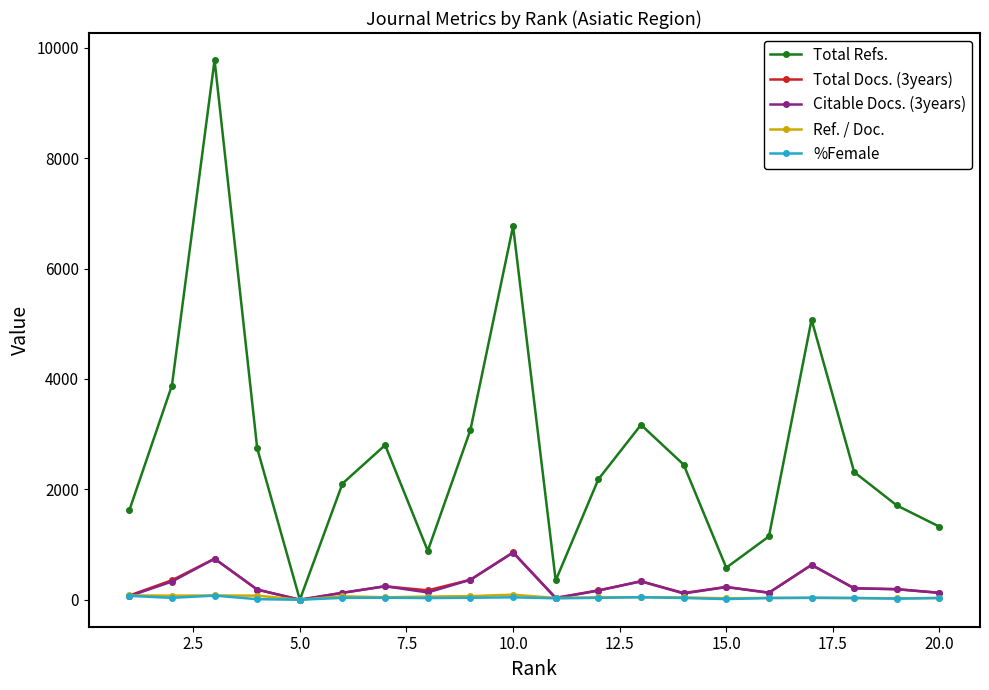

What is the average value of the Ref. / Doc. series?

48